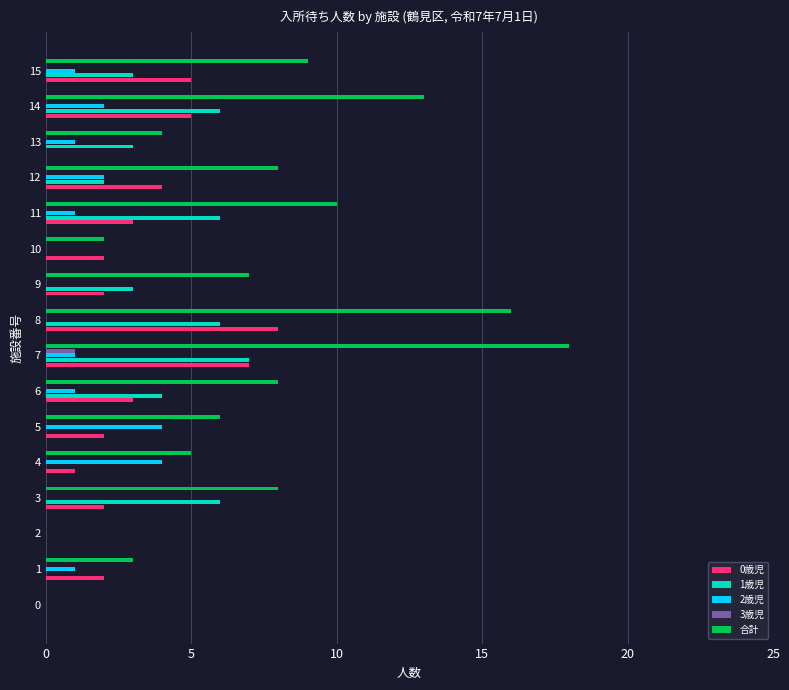

Which series has the largest total across all categories?

合計